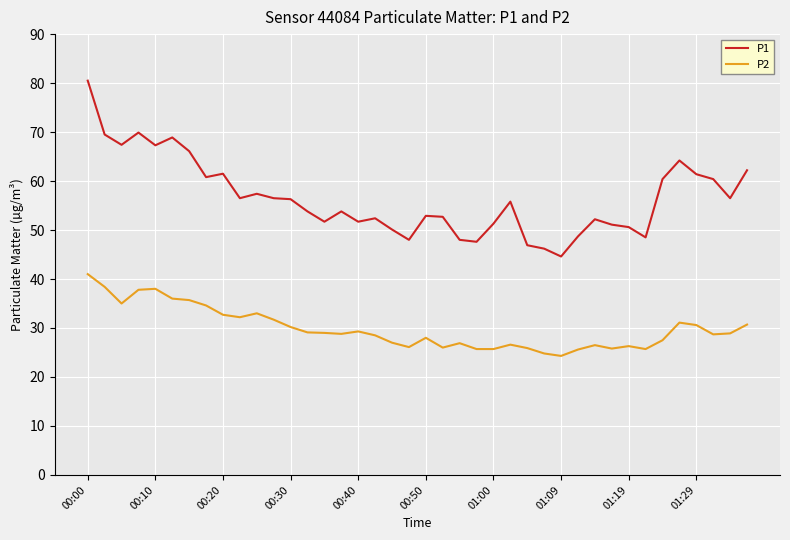

Which series has the largest total across all categories?

P1